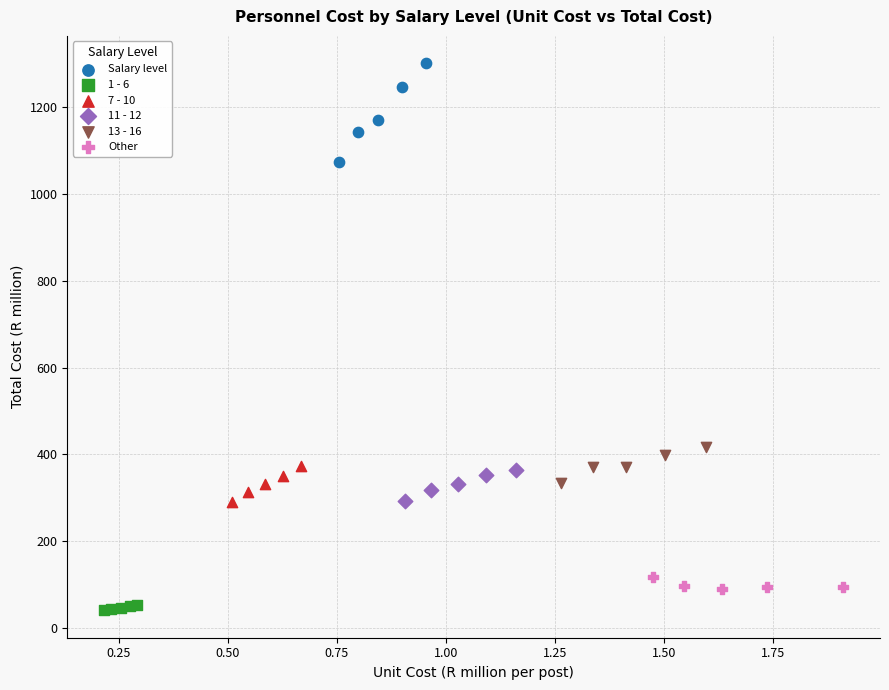

Which series reaches the maximum Y coordinate?

Salary level